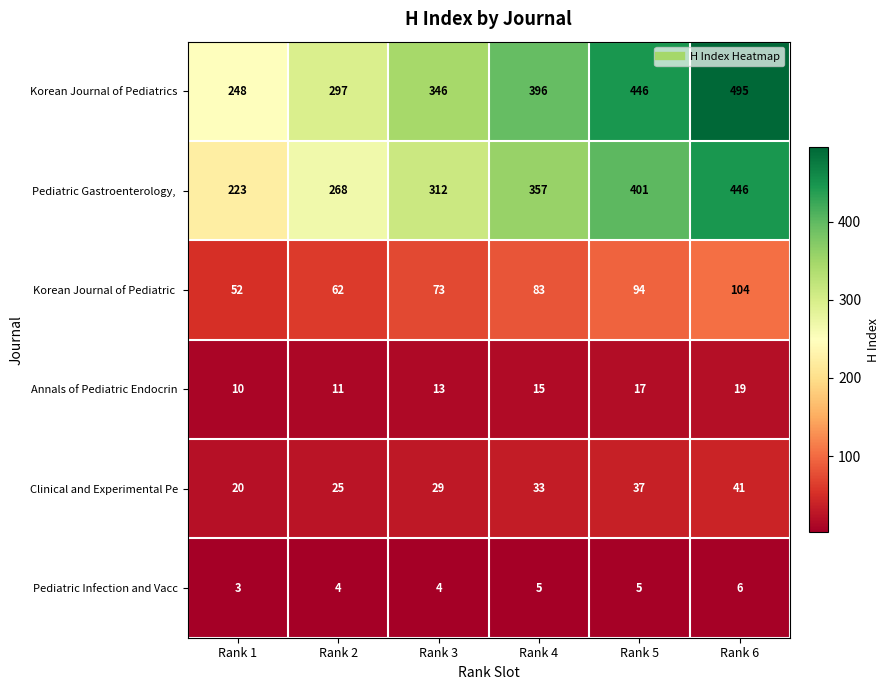

At how many categories does at least one series exceed 178?

6